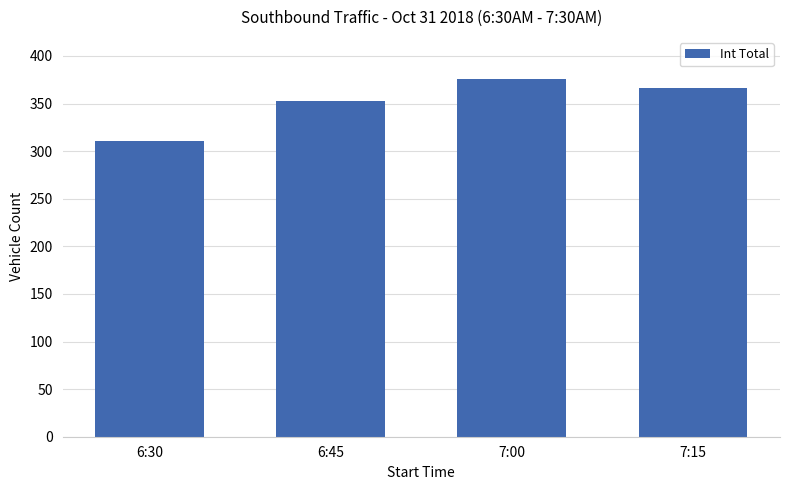

How many data points are less than 366?

2